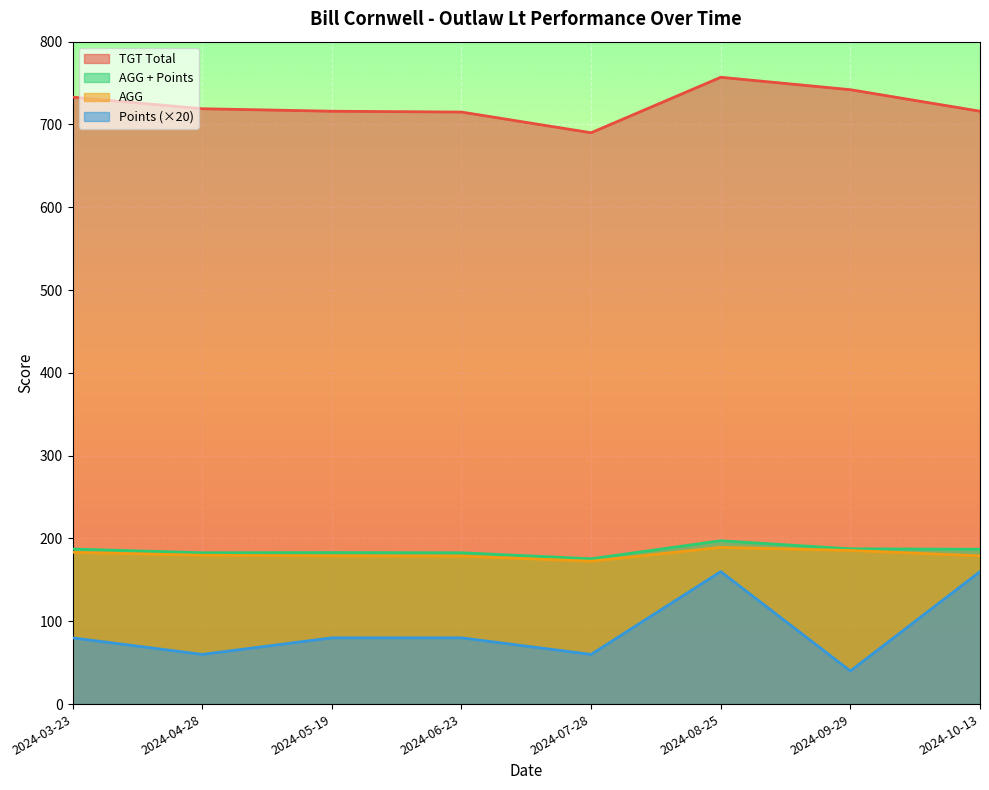

List the series in order of their peak value, lowest first.

Points (×20), AGG, AGG + Points, TGT Total